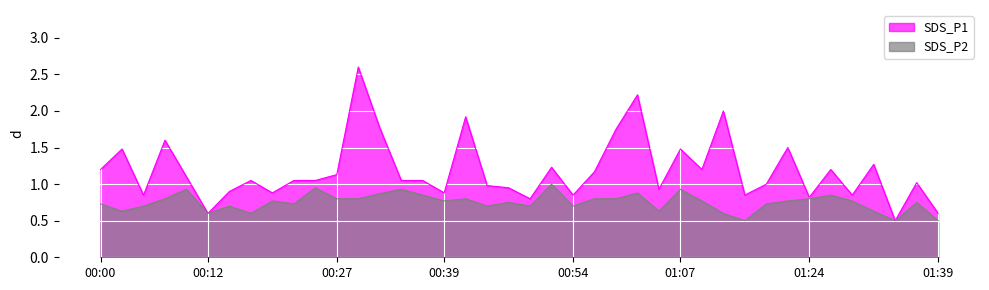

At which category does the chart reach its peak across all series?

00:30